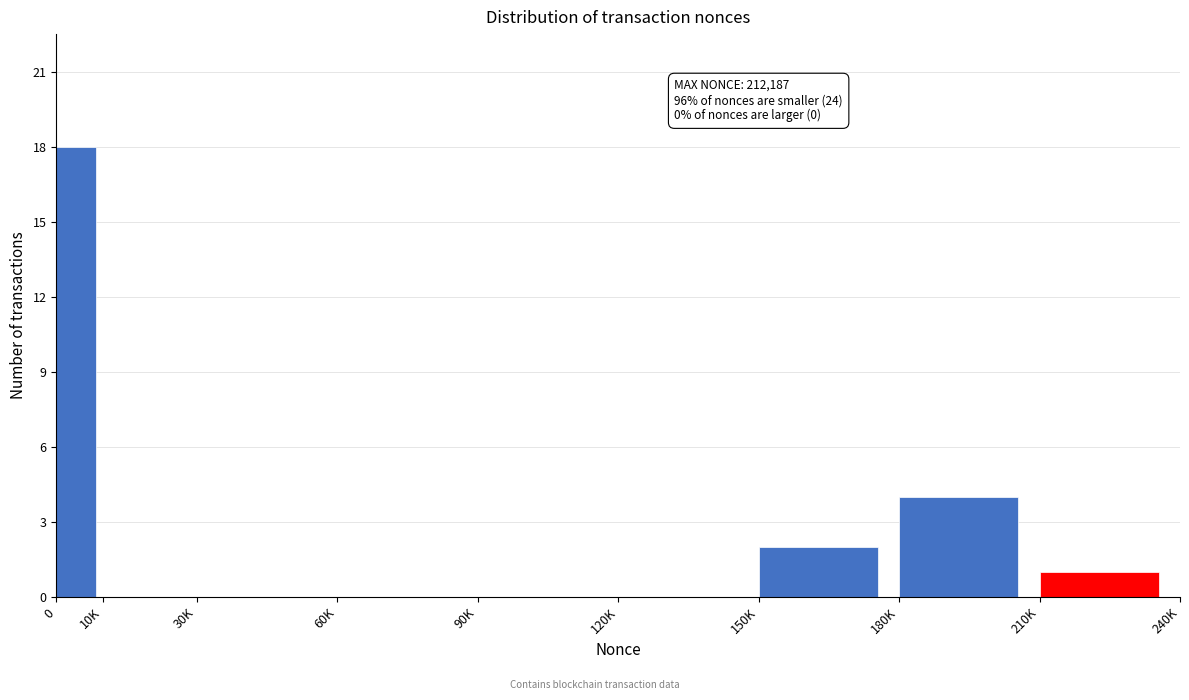

Reading left to right, what are all the values shown in this chart?

0=18	10K=0	30K=0	60K=0	90K=0	120K=0	150K=2	180K=4	210K=1